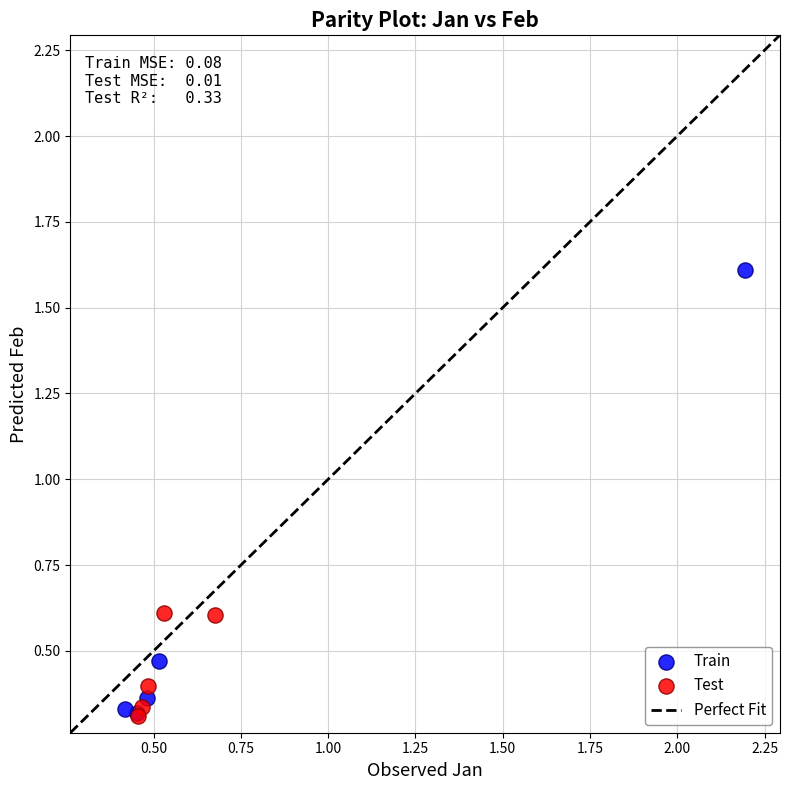

Which series contains the highest Y value?

Train